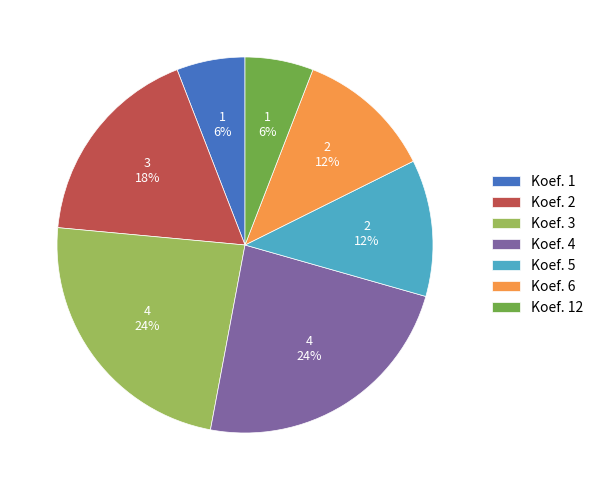

Is it true that Koef. 12 is 19% of the pie?

False